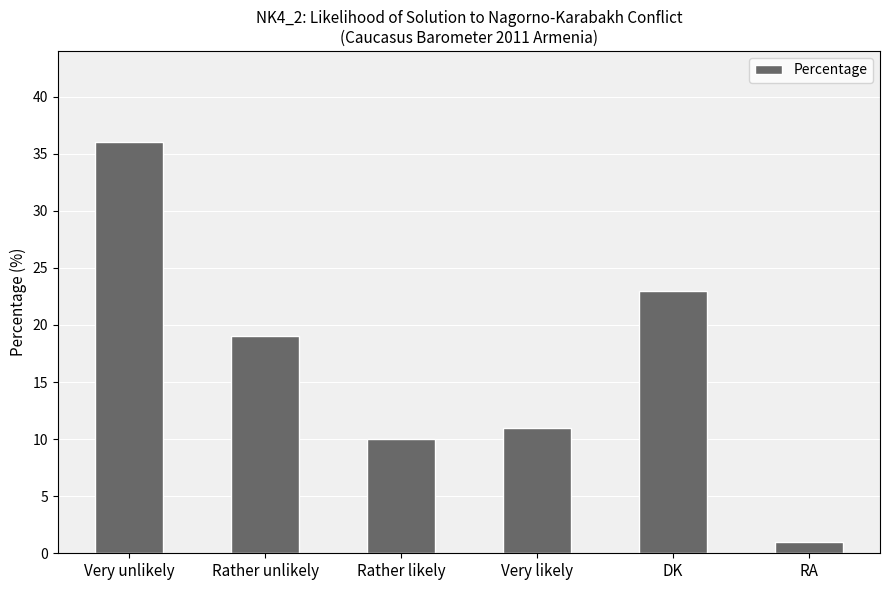

At which label is the value closest to 18?

Rather unlikely